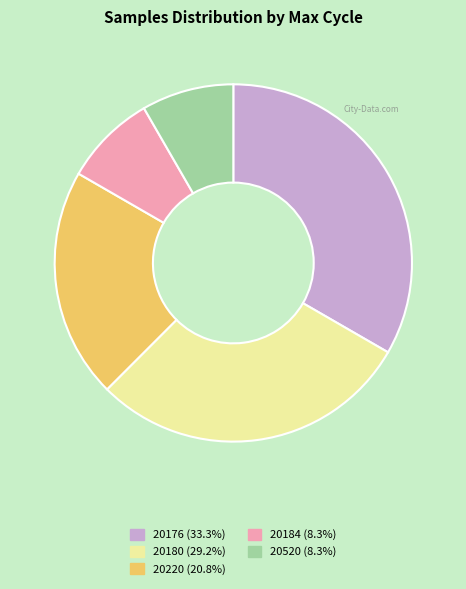

Is there any slice that represents more than half of the pie?

No